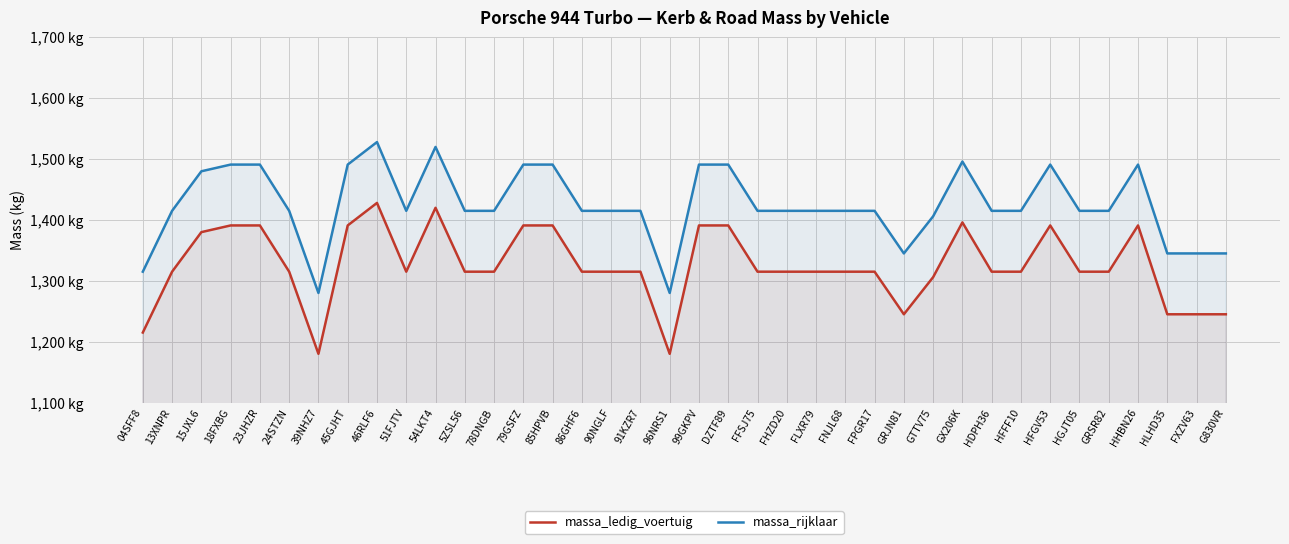

The massa_ledig_voertuig series shows 1391 at DZTF89. True or false?

True